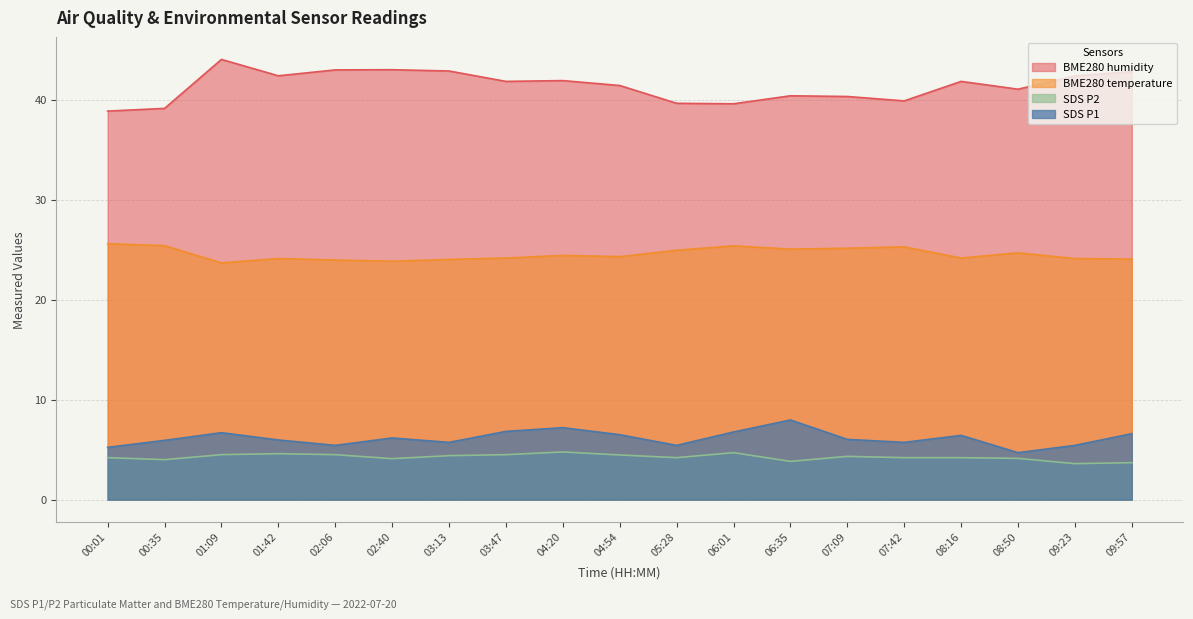

What is the total value across all series at 04:20?

78.3